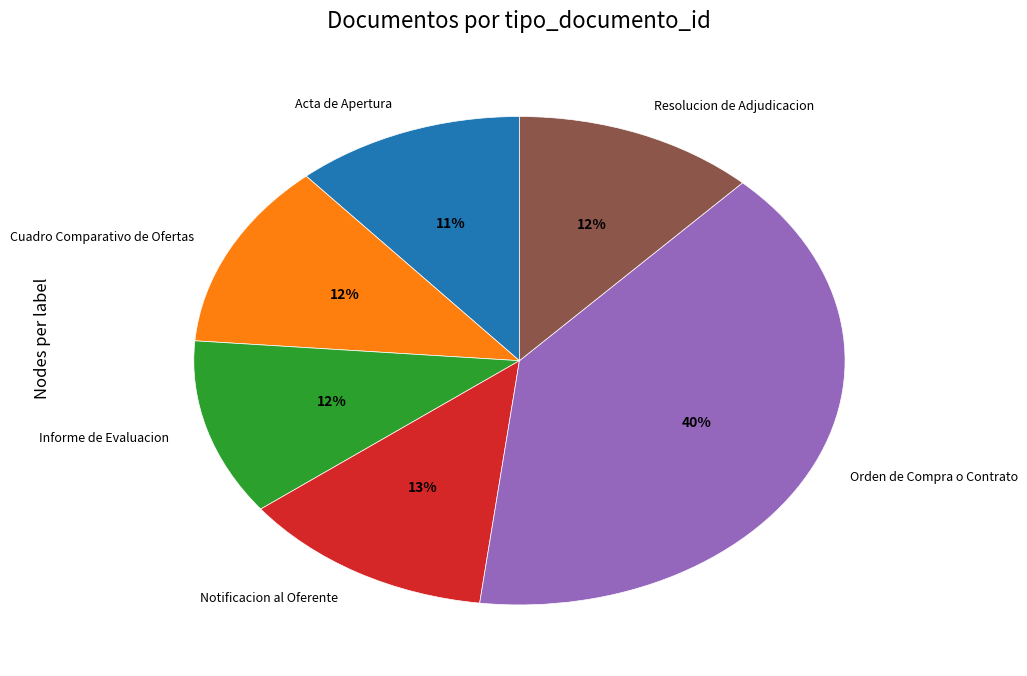

What percentage is the Notificacion al Oferente slice, to the nearest percent?

13%